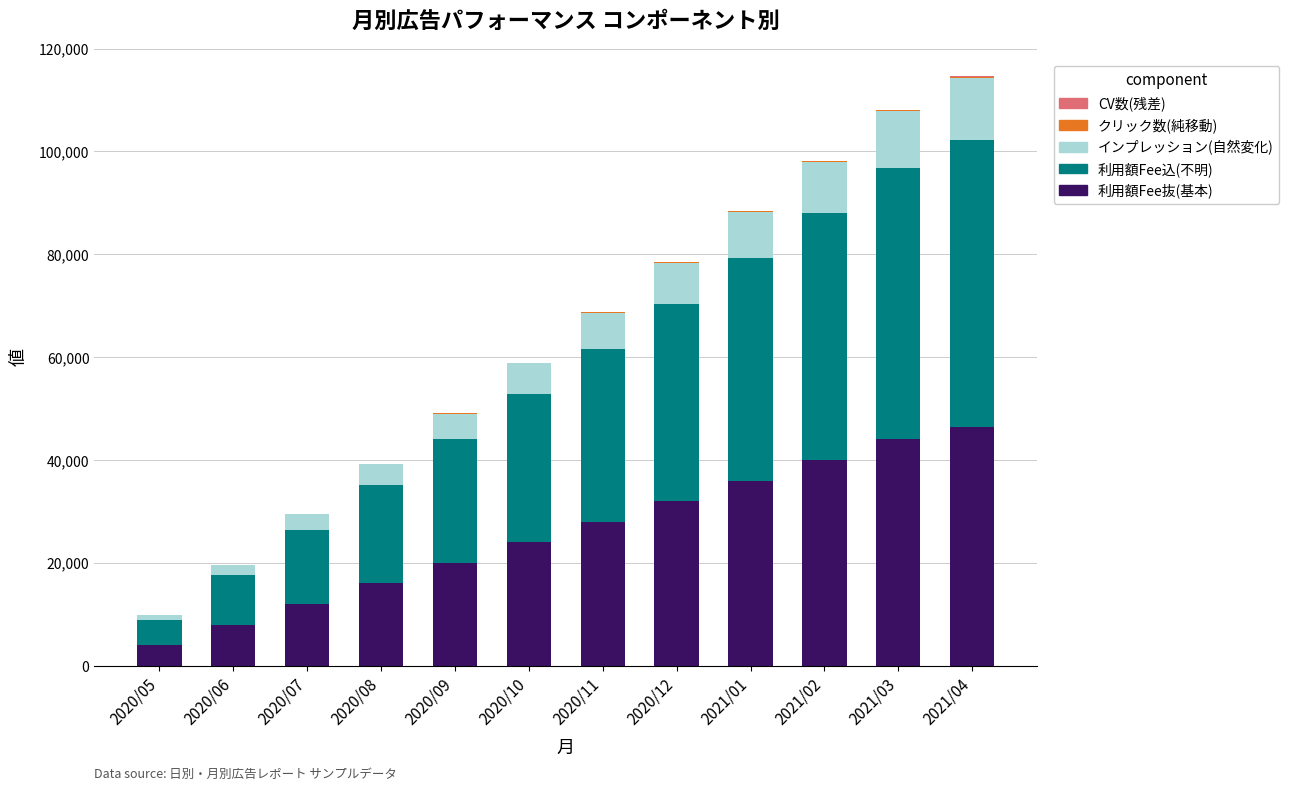

Are the bars horizontal?

No